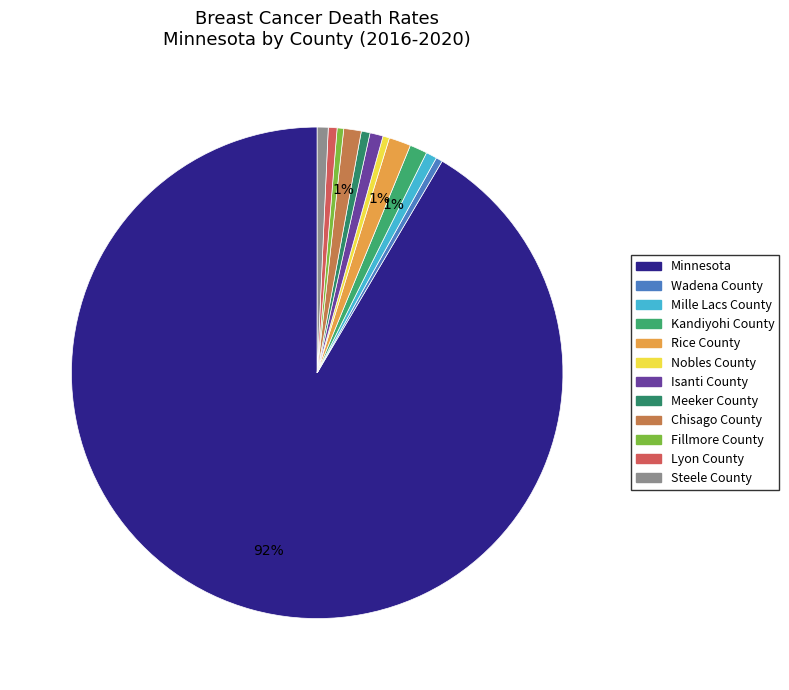

Is the sum of Isanti County and Steele County greater than half?

No